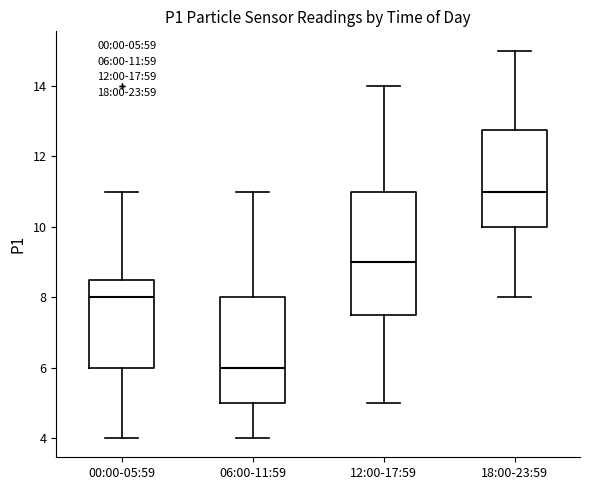

Where does the upper whisker of the box for 00:00-05:59 end on the y-axis? The values are not printed on the chart, so give them approximately, as read against the axis.

11.0